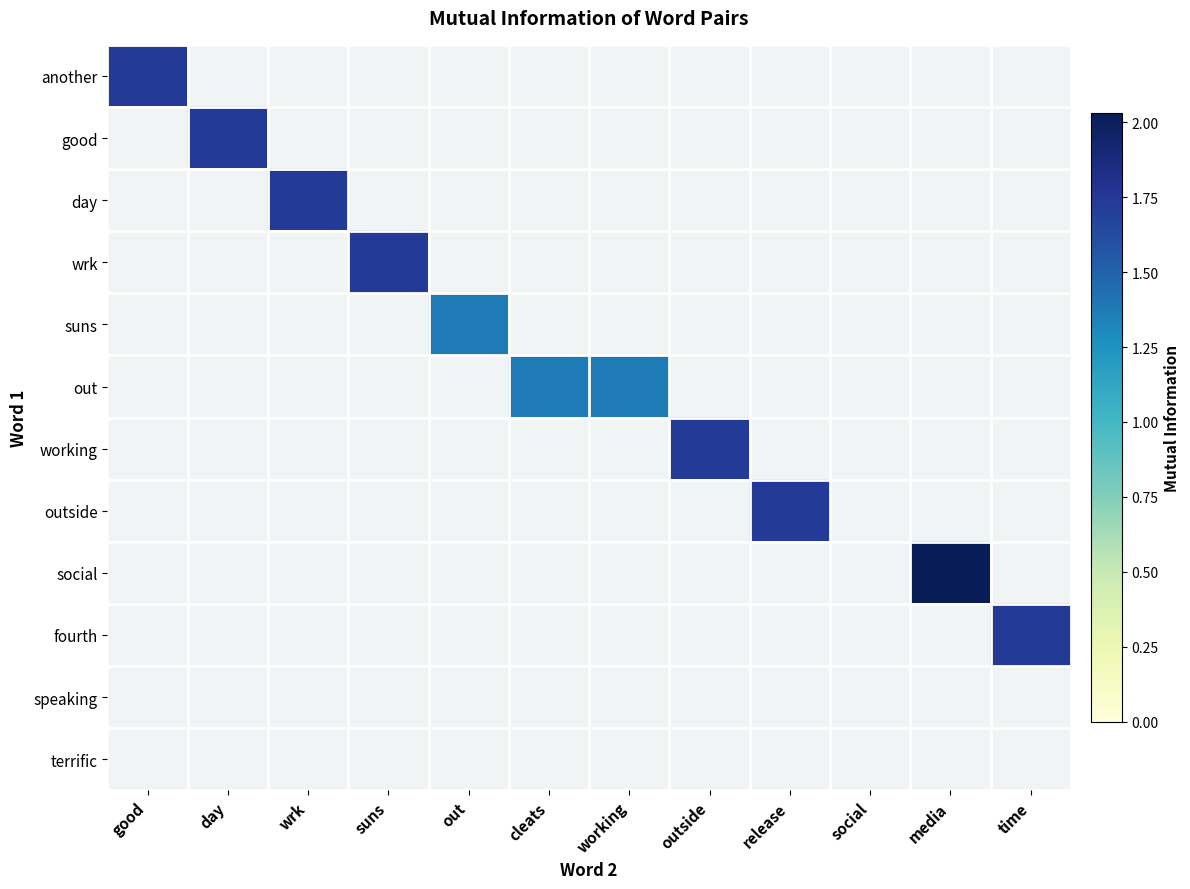

Reading left to right, what are all the values shown in this chart?

another: good=1.7	day=0.0	wrk=0.0	suns=0.0	out=0.0	cleats=0.0	working=0.0	outside=0.0	release=0.0	social=0.0	media=0.0	time=0.0
good: good=0.0	day=1.7	wrk=0.0	suns=0.0	out=0.0	cleats=0.0	working=0.0	outside=0.0	release=0.0	social=0.0	media=0.0	time=0.0
day: good=0.0	day=0.0	wrk=1.7	suns=0.0	out=0.0	cleats=0.0	working=0.0	outside=0.0	release=0.0	social=0.0	media=0.0	time=0.0
wrk: good=0.0	day=0.0	wrk=0.0	suns=1.7	out=0.0	cleats=0.0	working=0.0	outside=0.0	release=0.0	social=0.0	media=0.0	time=0.0
suns: good=0.0	day=0.0	wrk=0.0	suns=0.0	out=1.4	cleats=0.0	working=0.0	outside=0.0	release=0.0	social=0.0	media=0.0	time=0.0
out: good=0.0	day=0.0	wrk=0.0	suns=0.0	out=0.0	cleats=1.4	working=1.4	outside=0.0	release=0.0	social=0.0	media=0.0	time=0.0
working: good=0.0	day=0.0	wrk=0.0	suns=0.0	out=0.0	cleats=0.0	working=0.0	outside=1.7	release=0.0	social=0.0	media=0.0	time=0.0
outside: good=0.0	day=0.0	wrk=0.0	suns=0.0	out=0.0	cleats=0.0	working=0.0	outside=0.0	release=1.7	social=0.0	media=0.0	time=0.0
social: good=0.0	day=0.0	wrk=0.0	suns=0.0	out=0.0	cleats=0.0	working=0.0	outside=0.0	release=0.0	social=0.0	media=2.0	time=0.0
fourth: good=0.0	day=0.0	wrk=0.0	suns=0.0	out=0.0	cleats=0.0	working=0.0	outside=0.0	release=0.0	social=0.0	media=0.0	time=1.7
speaking: good=0.0	day=0.0	wrk=0.0	suns=0.0	out=0.0	cleats=0.0	working=0.0	outside=0.0	release=0.0	social=0.0	media=0.0	time=0.0
terrific: good=0.0	day=0.0	wrk=0.0	suns=0.0	out=0.0	cleats=0.0	working=0.0	outside=0.0	release=0.0	social=0.0	media=0.0	time=0.0